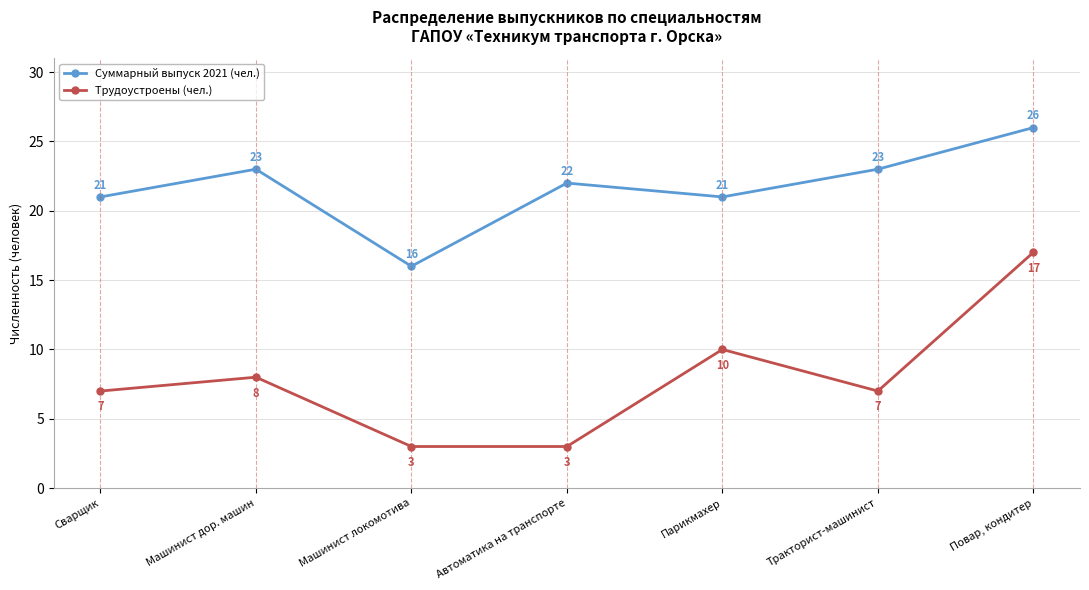

At which category is the sum across all series the highest?

Повар, кондитер